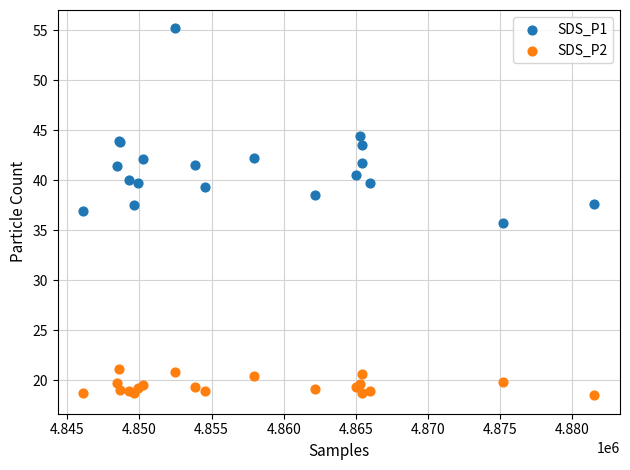

Which series has the largest Y range (max minus min)?

SDS_P1